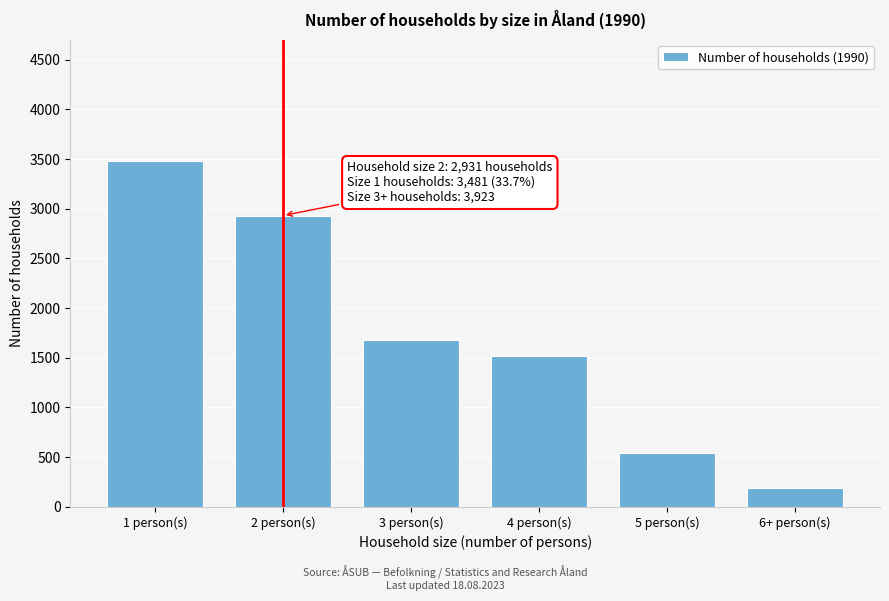

Reading left to right, transcribe all the data shown in this chart.

1 person(s)=3481	2 person(s)=2931	3 person(s)=1676	4 person(s)=1518	5 person(s)=541	6+ person(s)=188